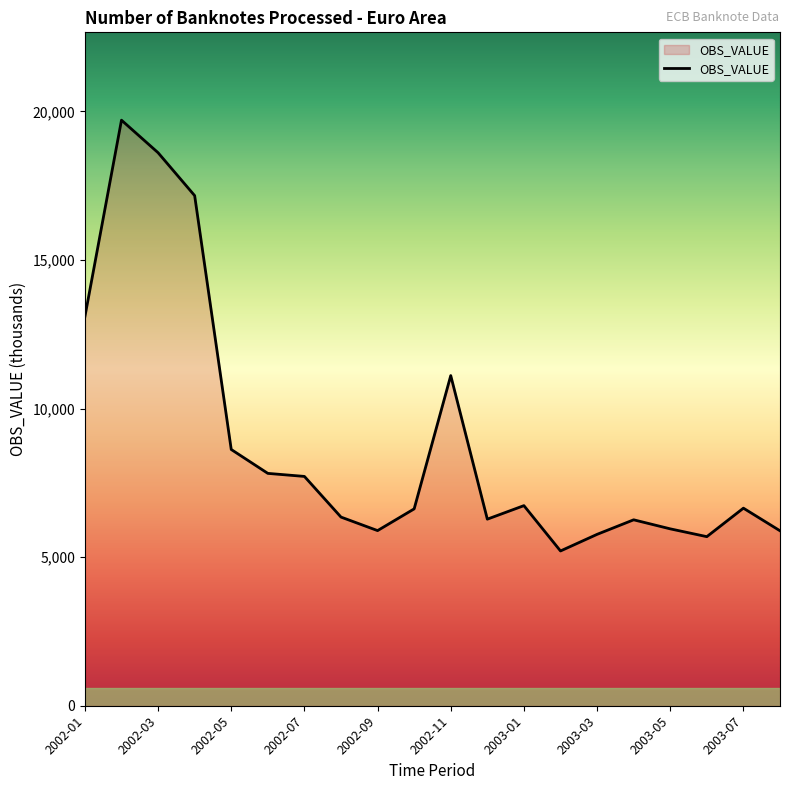

What is the smallest value displayed?

5208.6